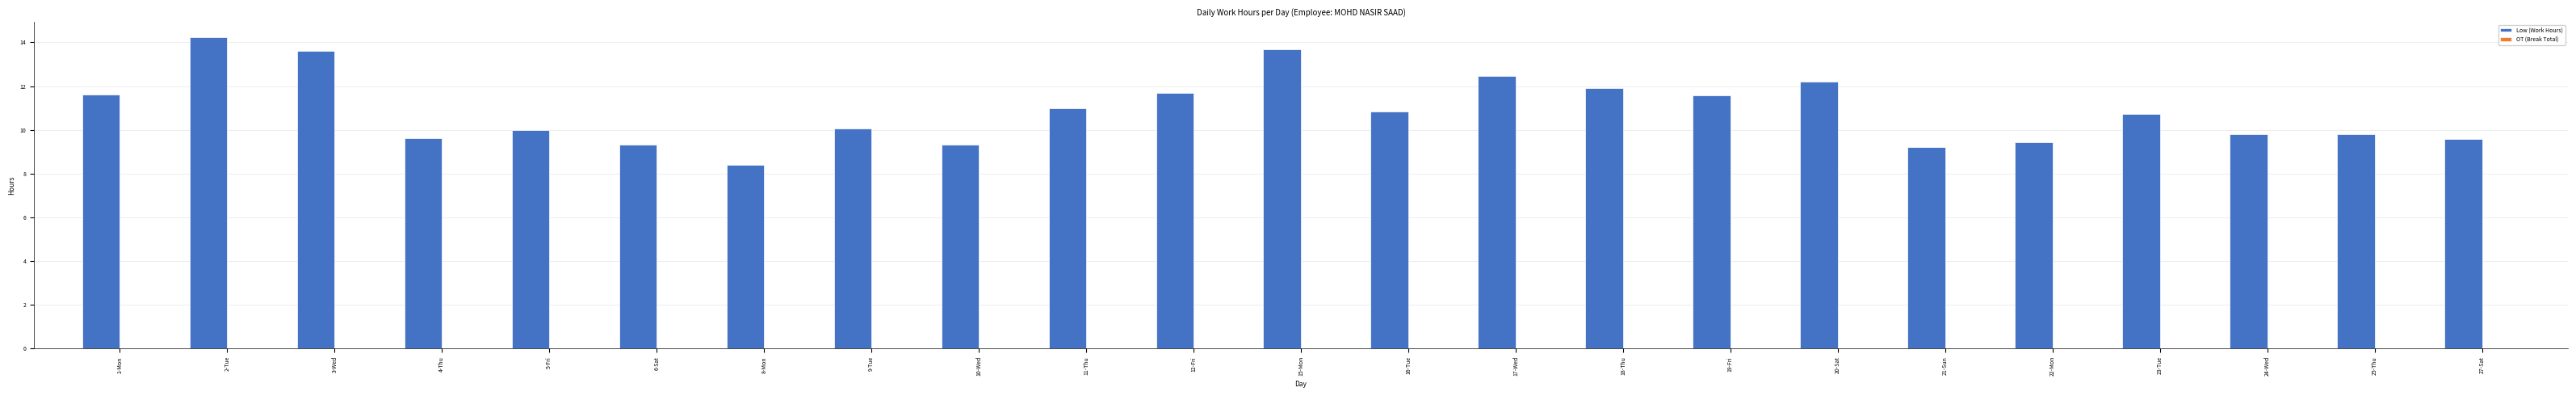

What value does the data have at 8-Mon?

8.4